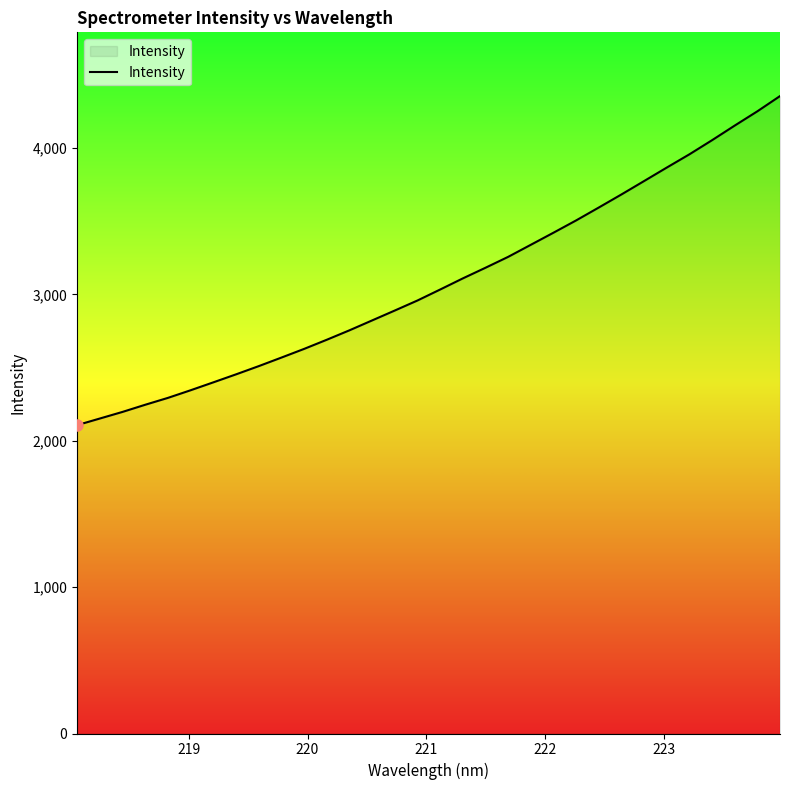

What is the minimum value shown in the chart?

2106.5